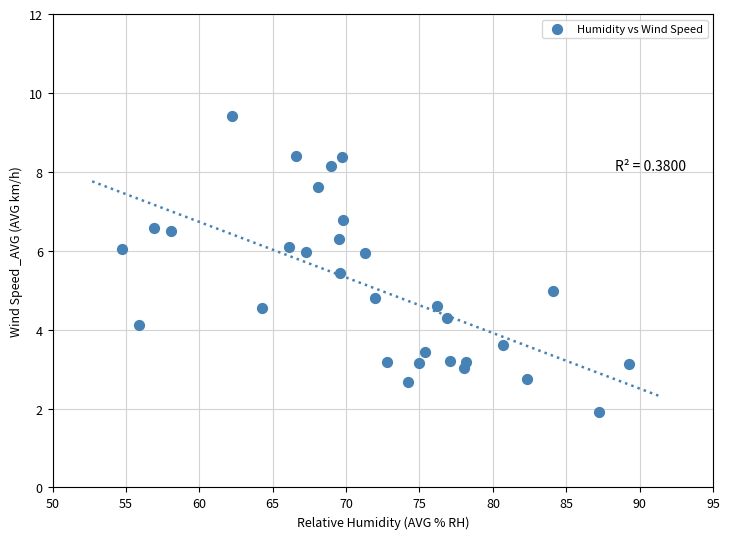

What is the range of X values (max minus min)?

34.6